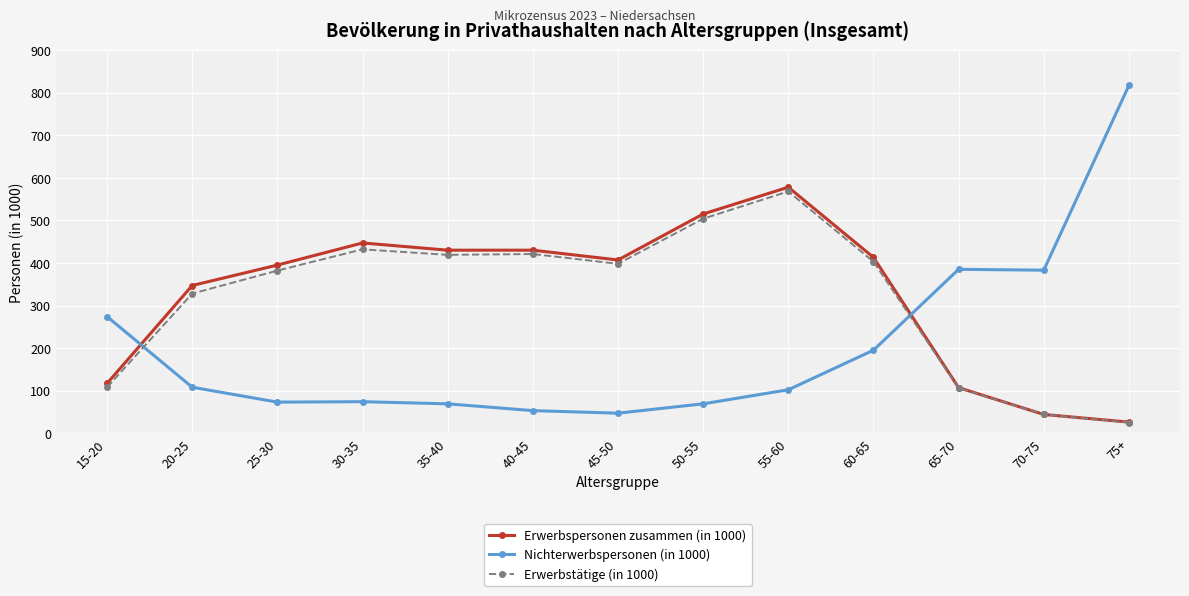

At which category is the sum across all series the highest?

55-60